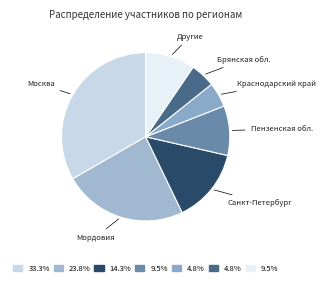

How many slices are in this pie chart?

7